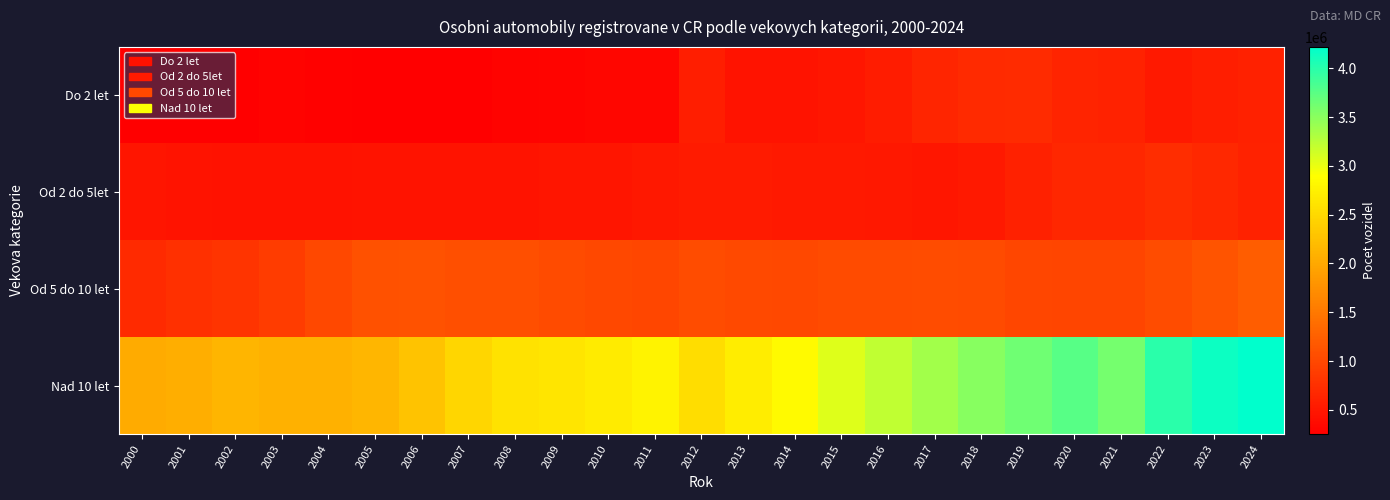

Rank the series at 2022 from highest to lowest value.

Nad 10 let, Od 5 do 10 let, Od 2 do 5let, Do 2 let